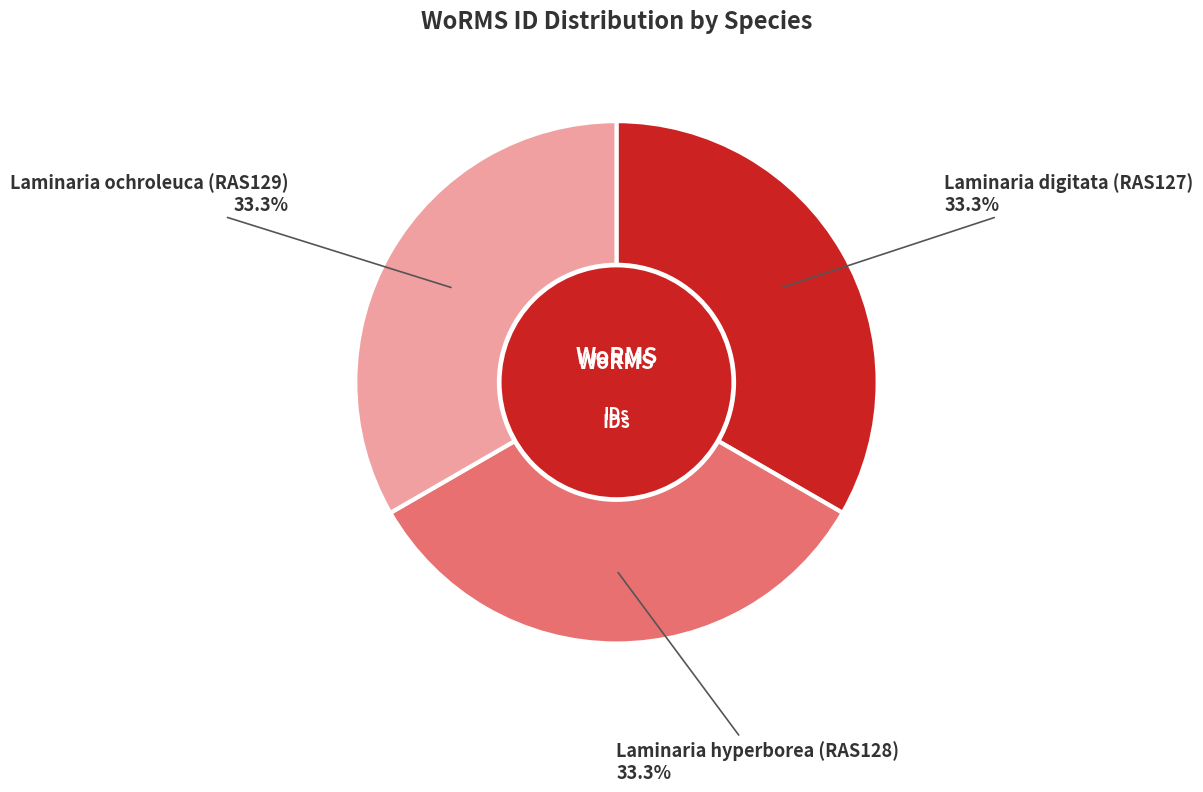

The Laminaria digitata (RAS127) slice represents 33% of the pie. True or false?

True